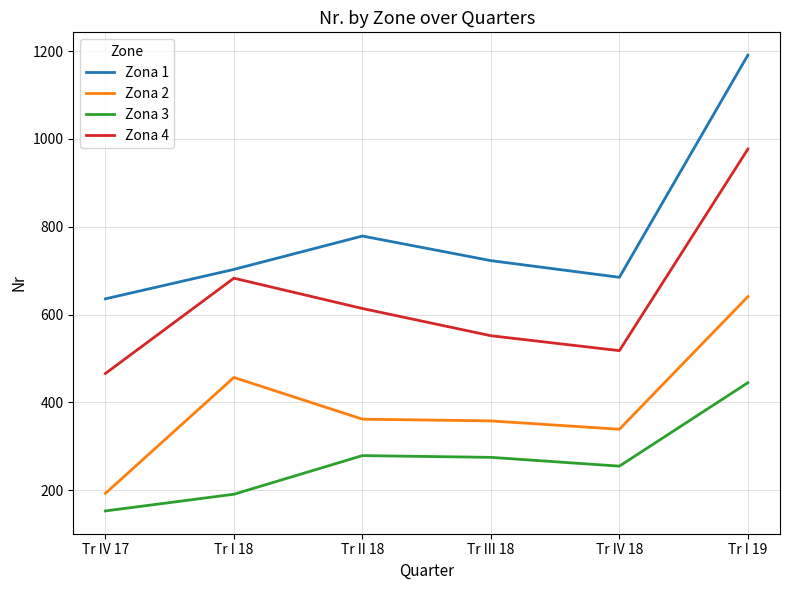

List the series in order of their peak value, highest first.

Zona 1, Zona 4, Zona 2, Zona 3